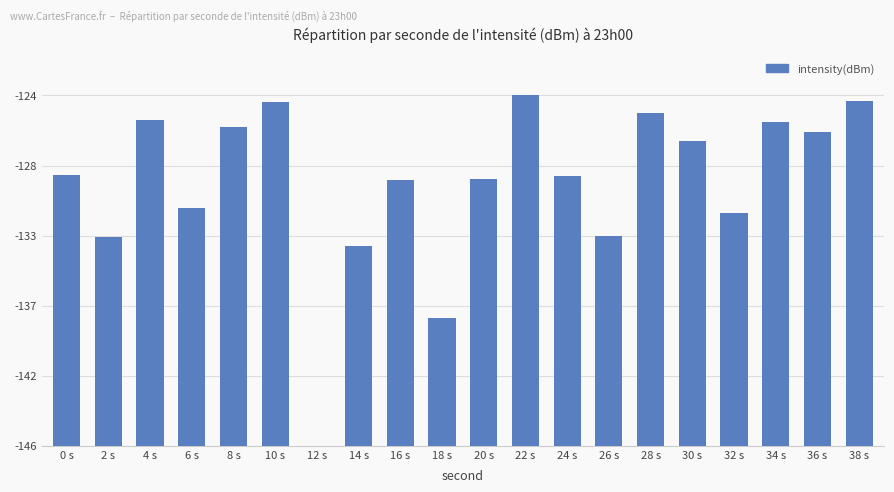

What is the ratio of the value at 4 s to the value at 38 s?

0.9